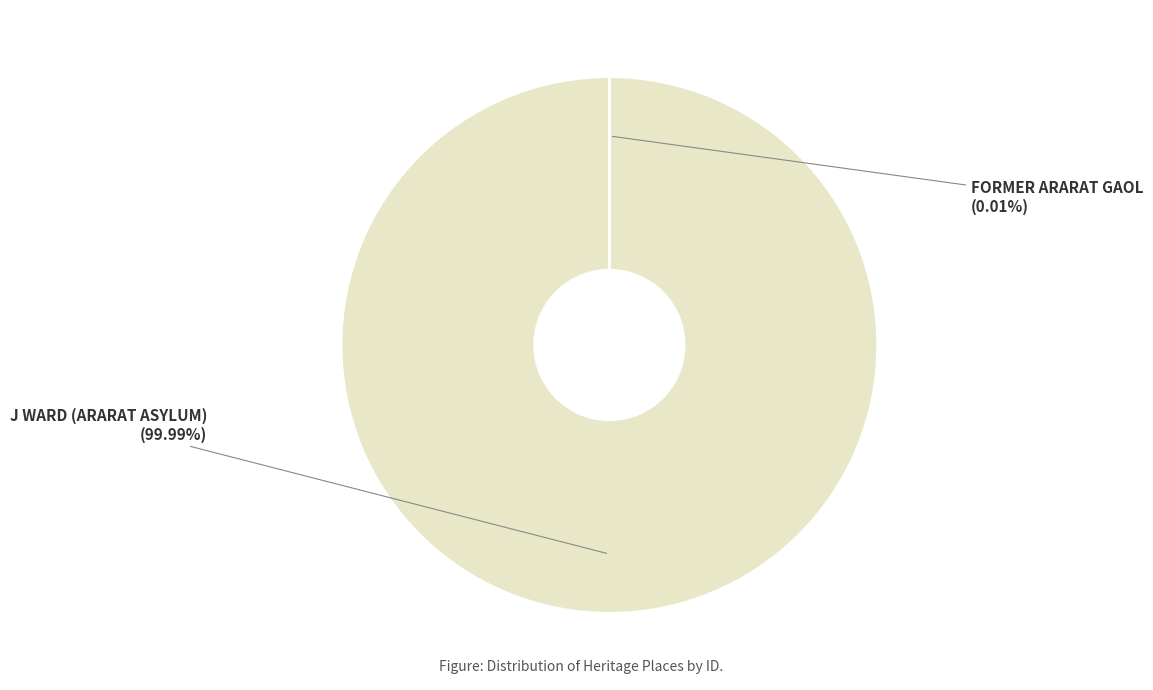

Is it true that J WARD (ARARAT ASYLUM) is 100% of the pie?

True